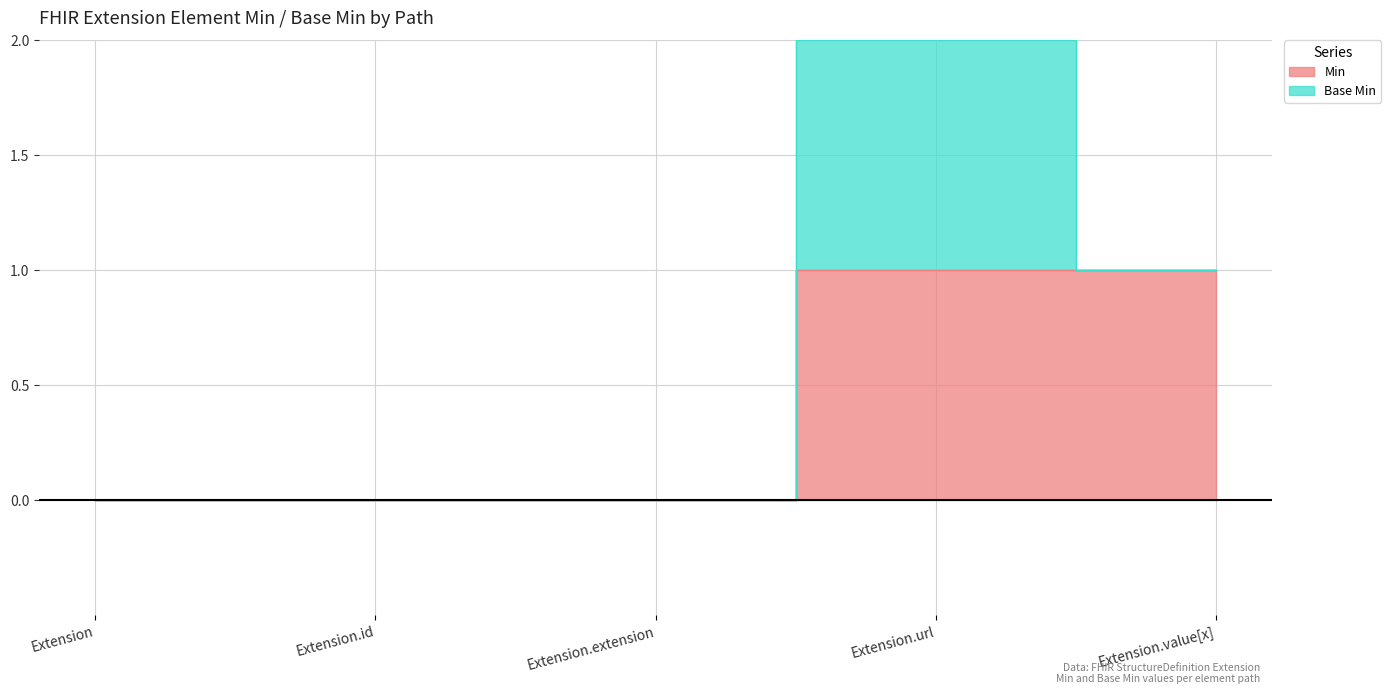

Rank the categories by value from highest to lowest.

Extension.url, Extension.value[x], Extension, Extension.id, Extension.extension